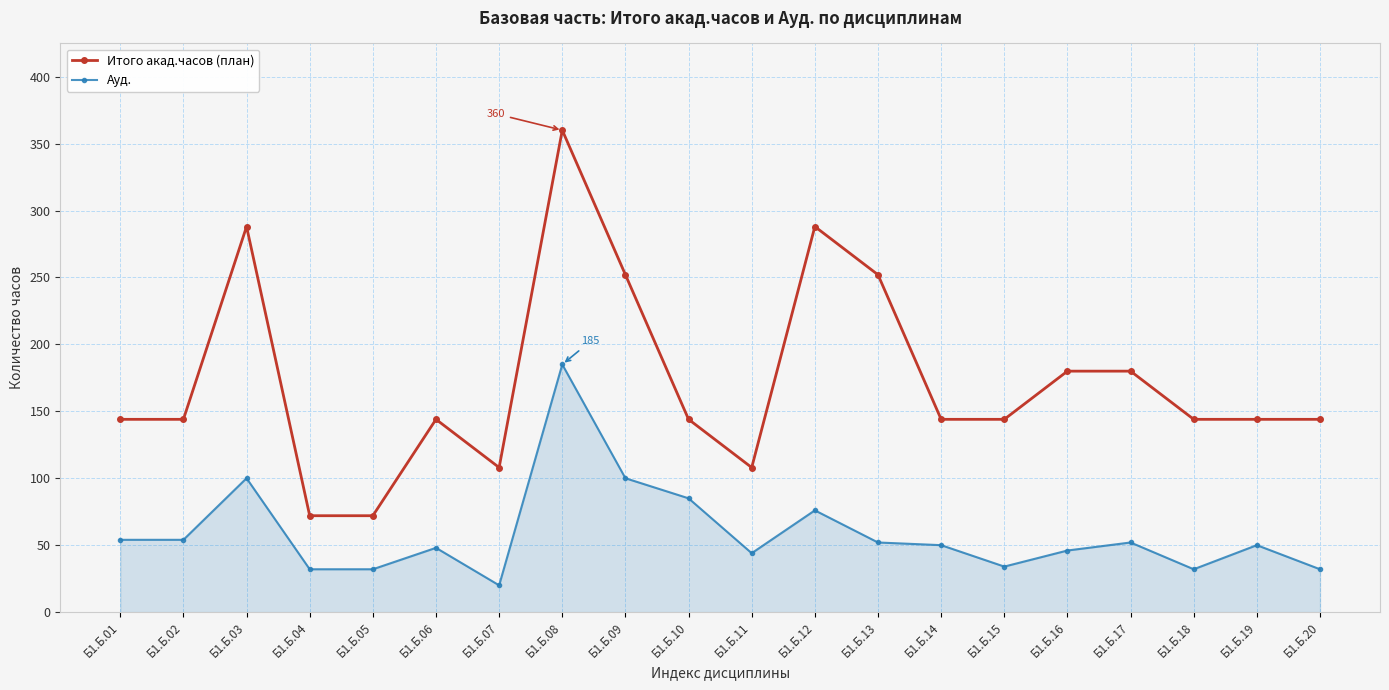

Reading right to left, what are all the values shown in this chart?

Итого акад.часов (план): 144	144	144	180	180	144	144	252	288	108	144	252	360	108	144	72	72	288	144	144
Ауд.: 32	50	32	52	46	34	50	52	76	44	85	100	185	20	48	32	32	100	54	54